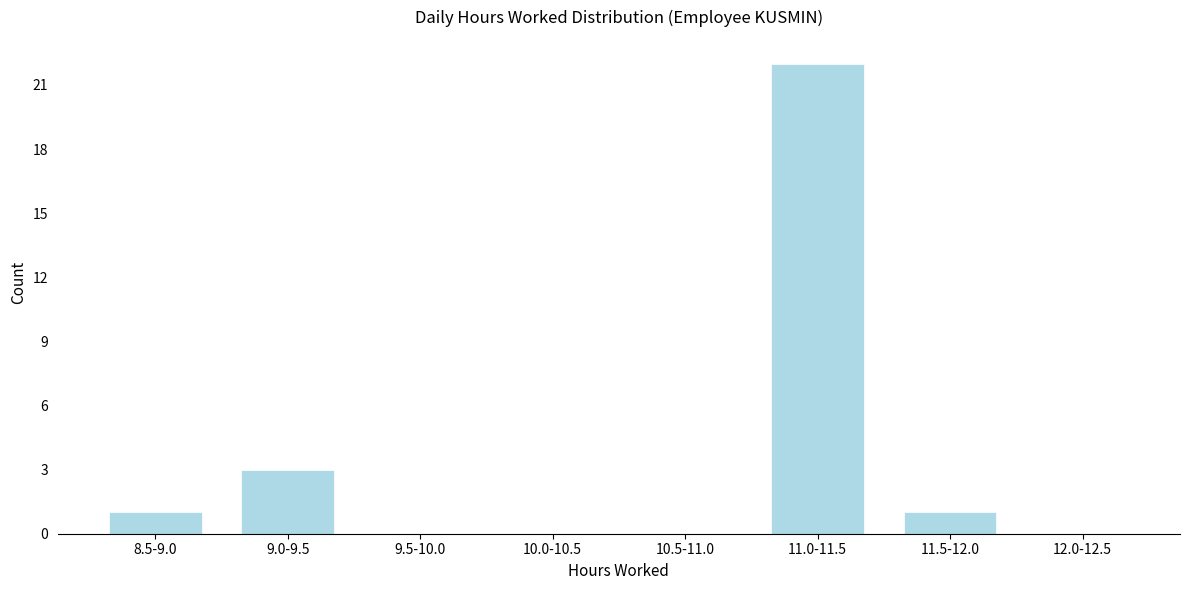

Reading left to right, what are all the values shown in this chart?

8.5-9.0=1	9.0-9.5=3	9.5-10.0=0	10.0-10.5=0	10.5-11.0=0	11.0-11.5=22	11.5-12.0=1	12.0-12.5=0